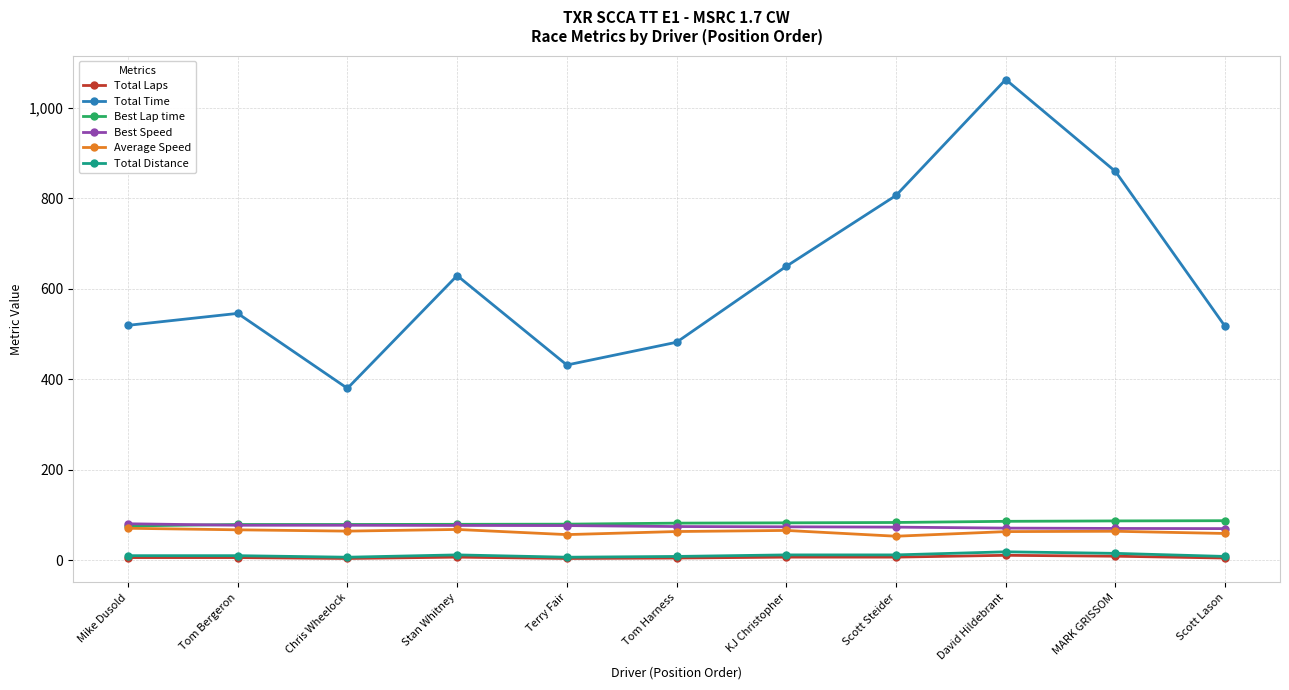

Which series has the largest range (max minus min)?

Total Time